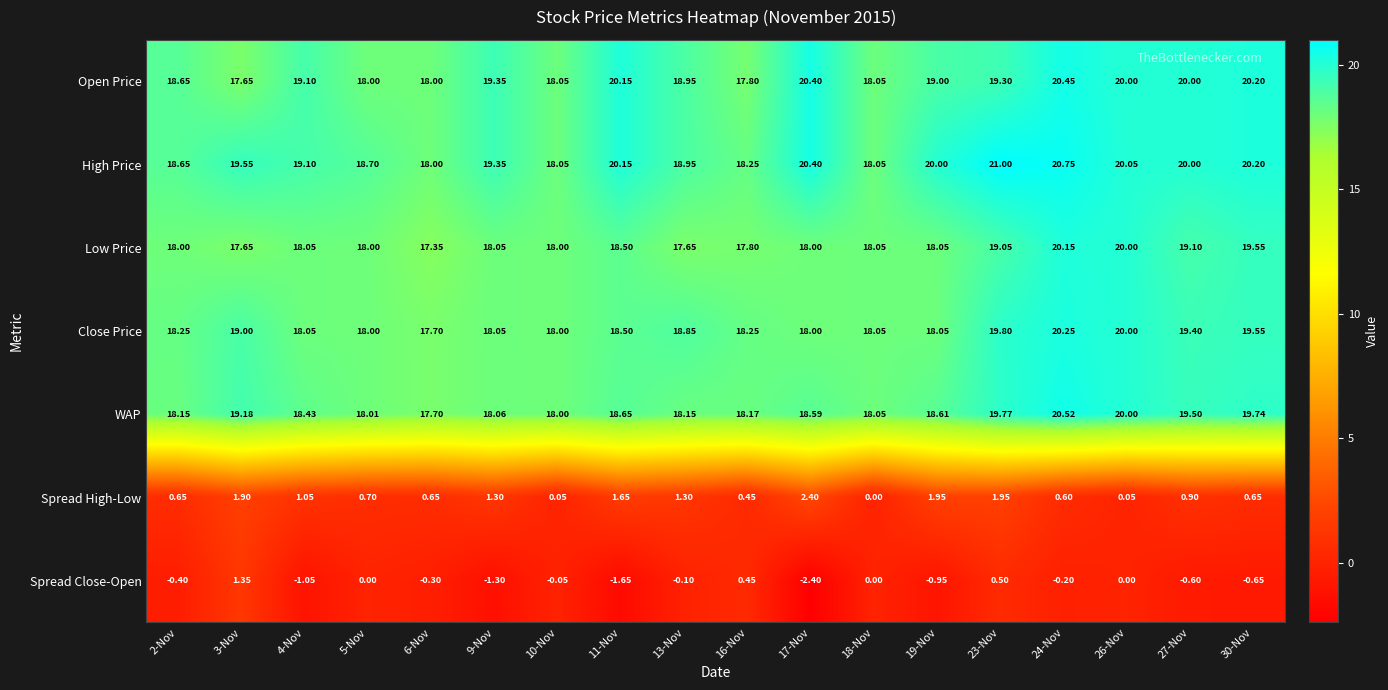

Rank the series by their maximum value, from highest to lowest.

High Price, WAP, Open Price, Close Price, Low Price, Spread High-Low, Spread Close-Open